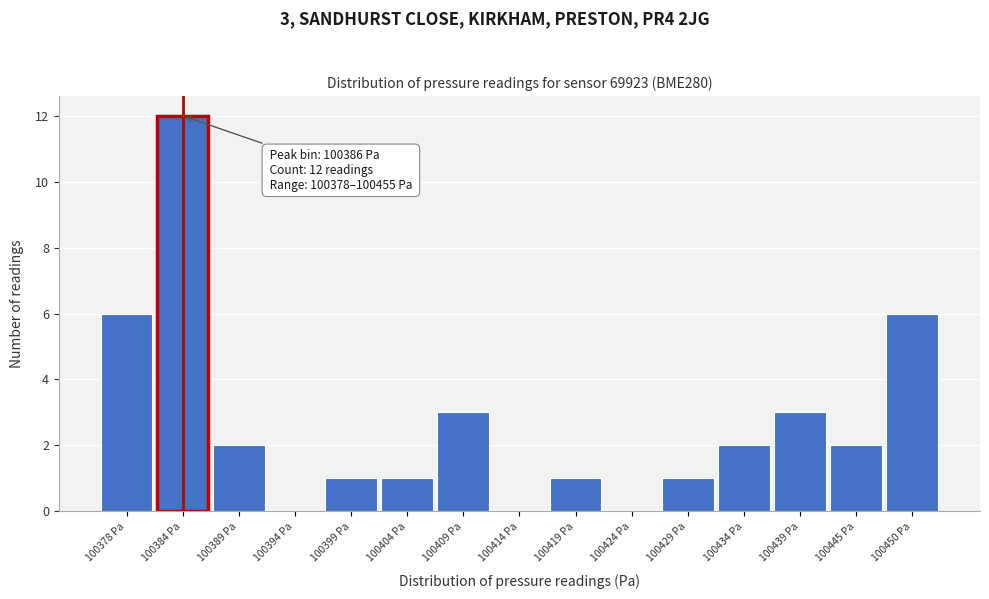

Reading right to left, extract all data points from this chart.

100450 Pa=6	100445 Pa=2	100439 Pa=3	100434 Pa=2	100429 Pa=1	100424 Pa=0	100419 Pa=1	100414 Pa=0	100409 Pa=3	100404 Pa=1	100399 Pa=1	100394 Pa=0	100389 Pa=2	100384 Pa=12	100378 Pa=6